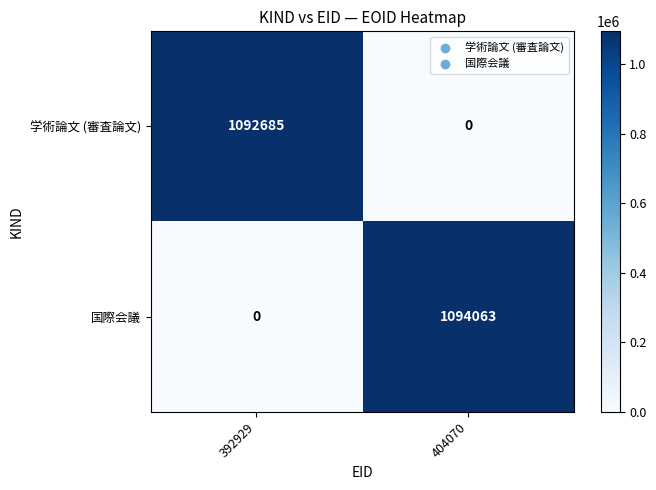

Is it true that 国際会議 equals 1094063 at 404070?

True